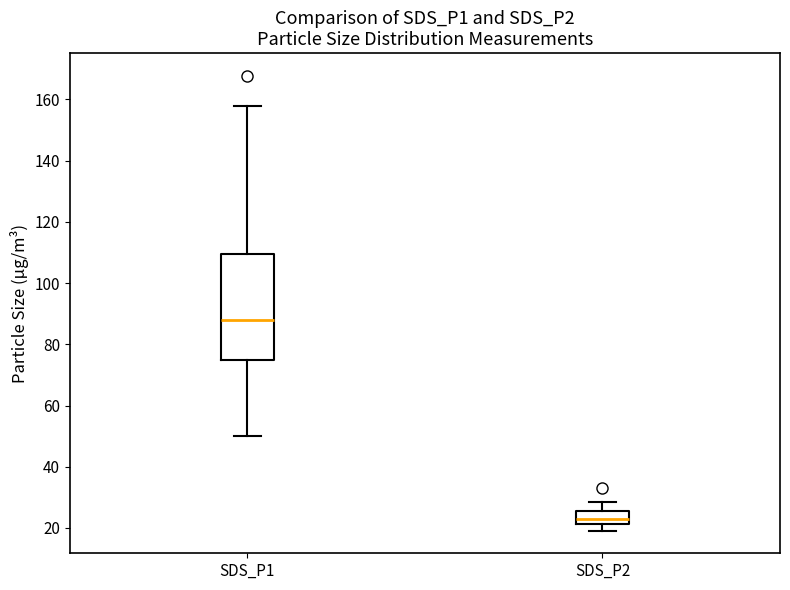

Reading left to right, transcribe this box plot: for each box, give where its median line is, the range the box spans, and where its two whiskers end, as read against the y-axis. The values are not printed on the chart, so give them approximately, as read against the axis.

SDS_P1: median 88, box 74 to 110, whiskers 50 to 158
SDS_P2: median 22 (inside the box), box 22 to 26, whiskers 20 to 28